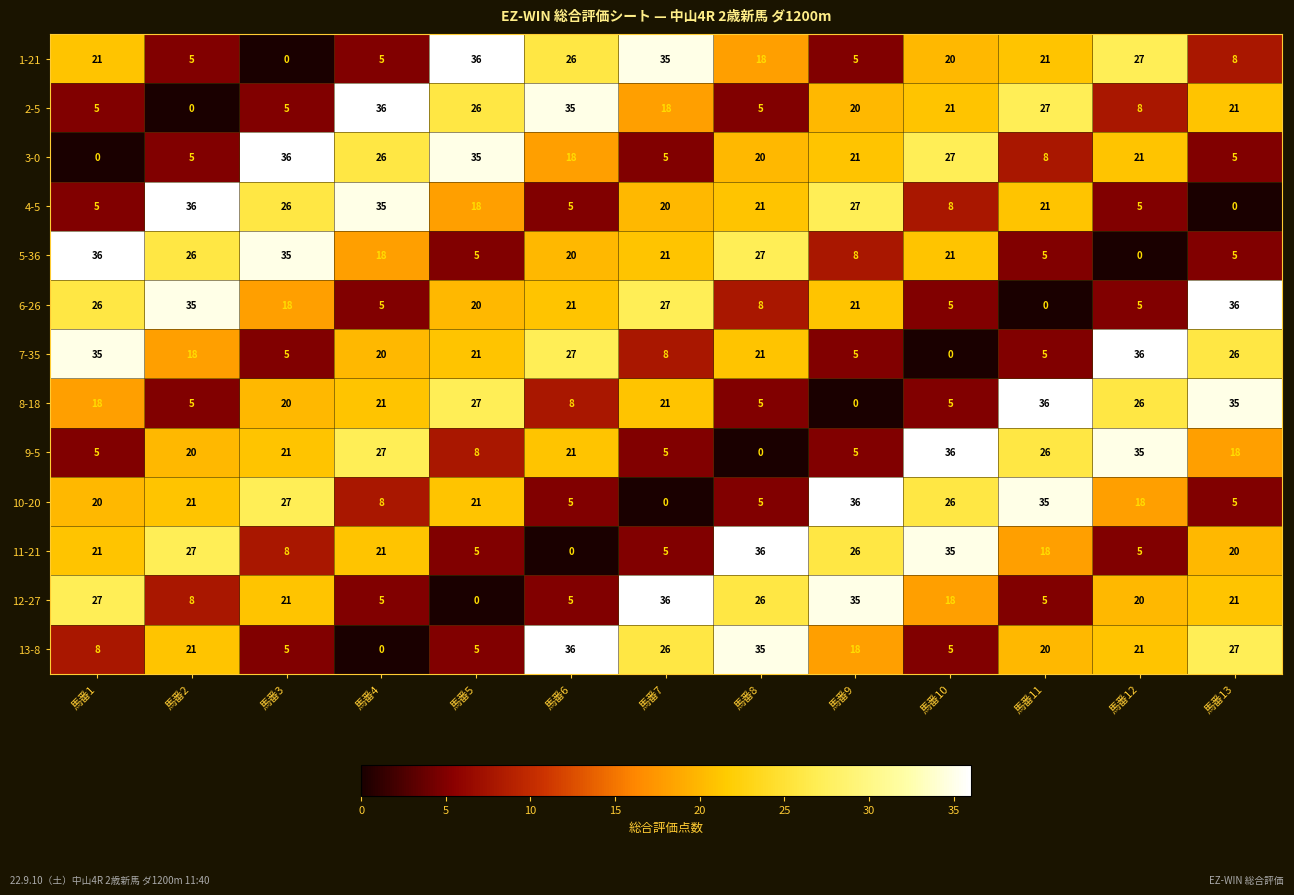

What value does the 13-8 series have at 馬番7, to the nearest 10?

30